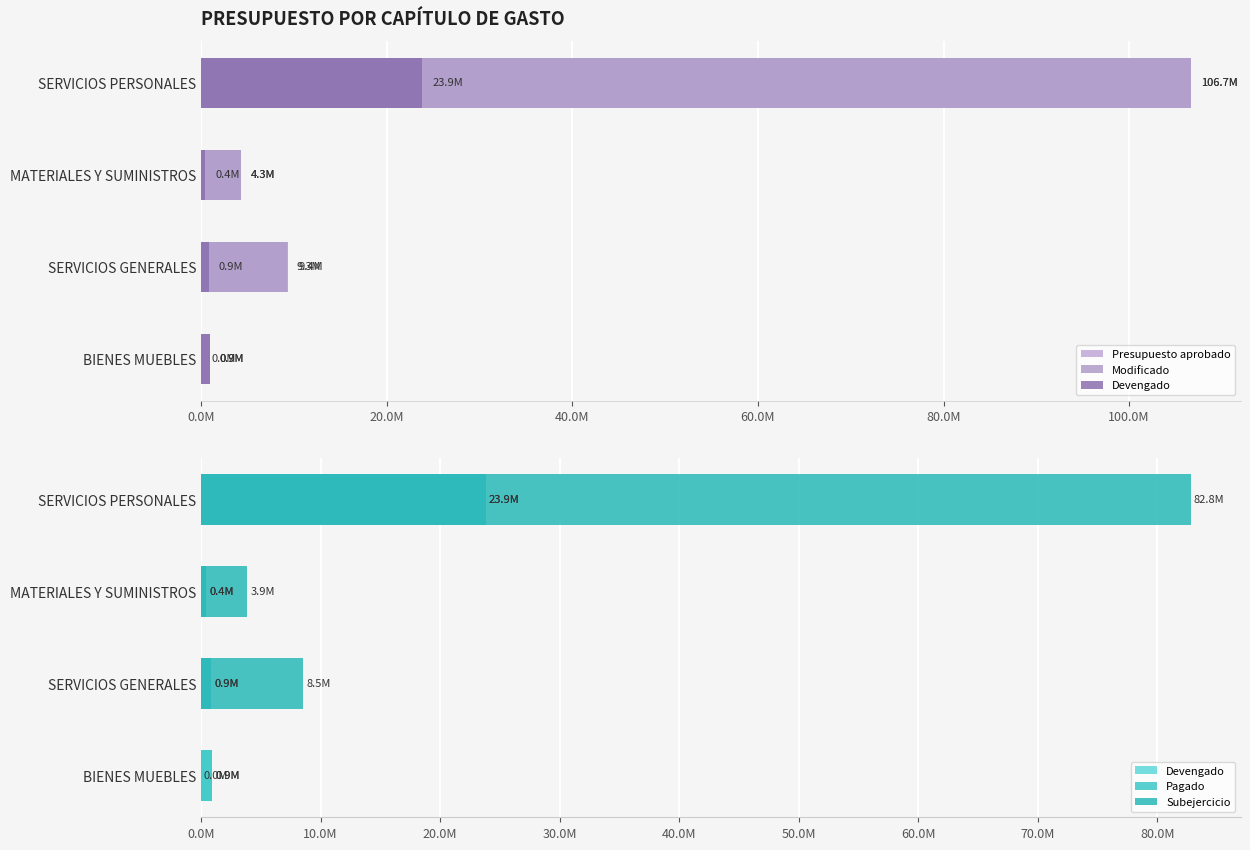

Reading left to right, extract all data points from this chart.

Presupuesto aprobado: 106674512.2	4261463.5	9258798.4	0.0
Modificado: 106674512.2	4311681.1	9397881.4	938661.4
Devengado: 23850563.4	434688.6	853533.2	938661.2
Pagado: 23850563.4	434688.6	853533.2	938661.2
Subejercicio: 82823948.8	3876992.5	8544348.2	0.2